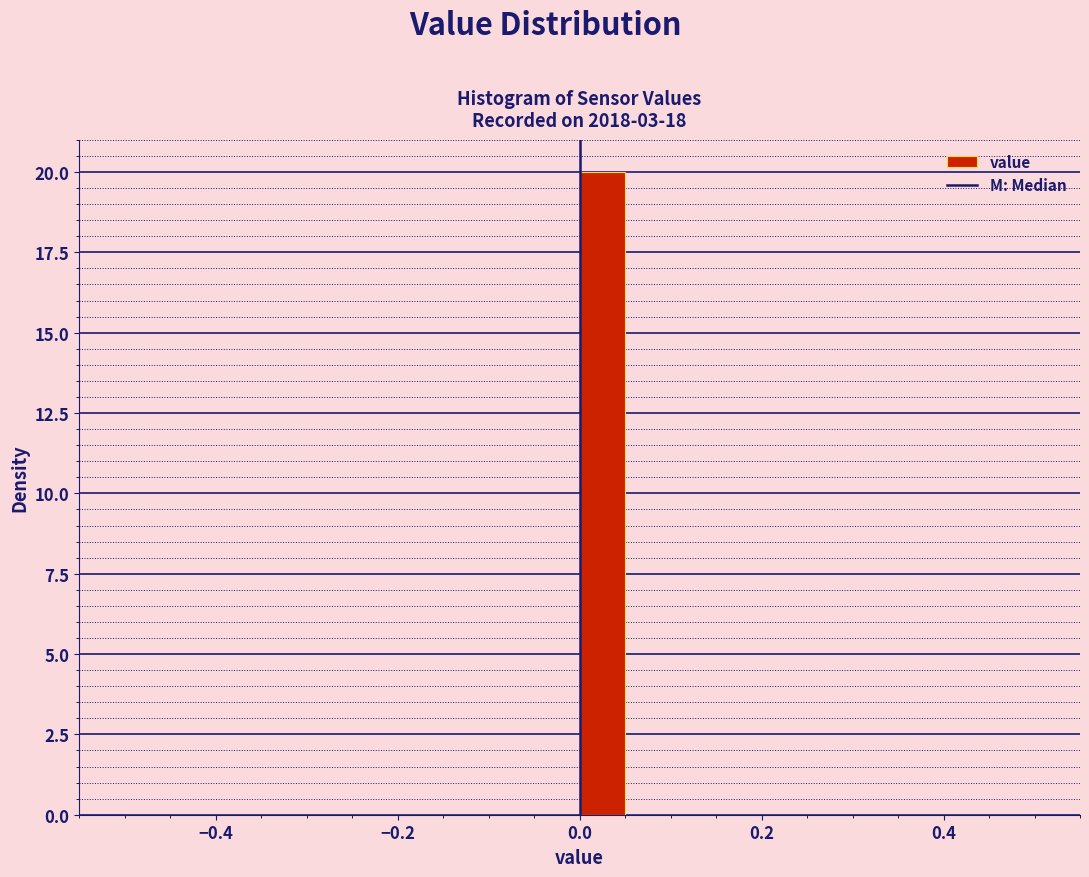

Read against the x-axis, roughly where is the centre of the tallest bar?

0.02